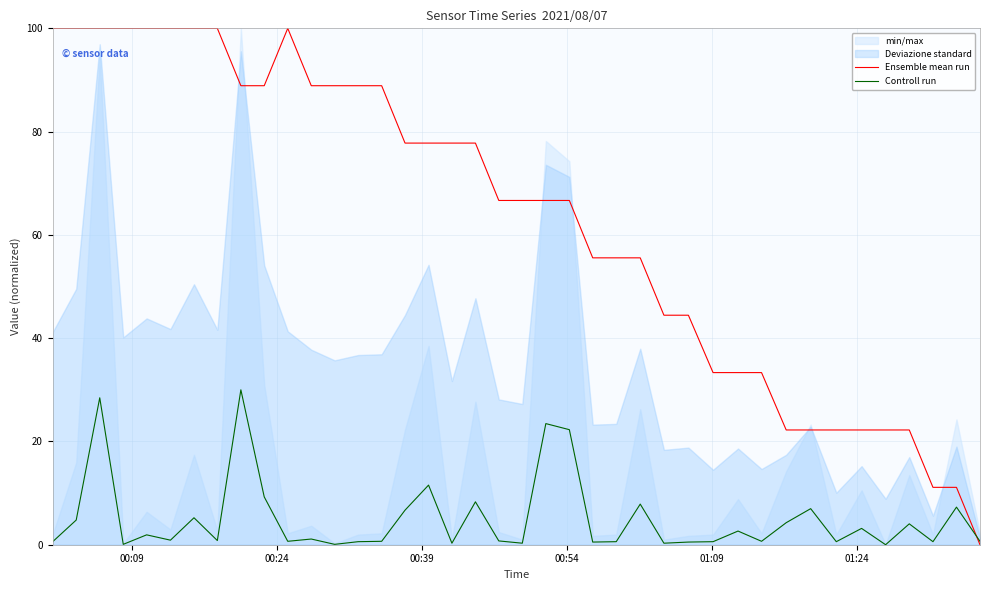

Is it true that Controll run equals 0.4 at 24?

False